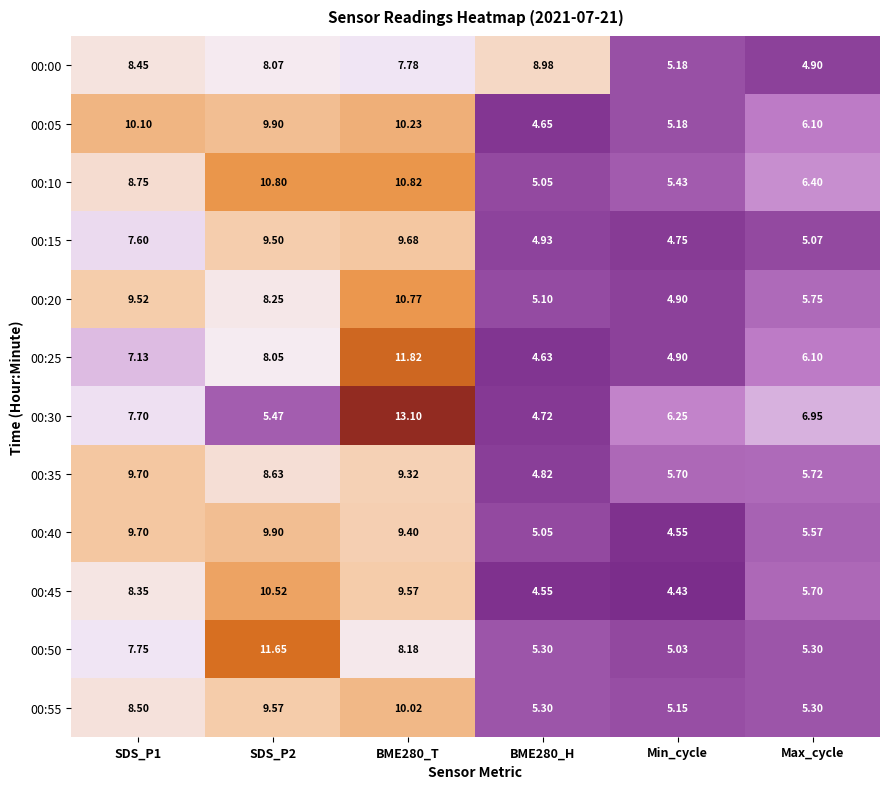

How many categories are shown in the chart?

6